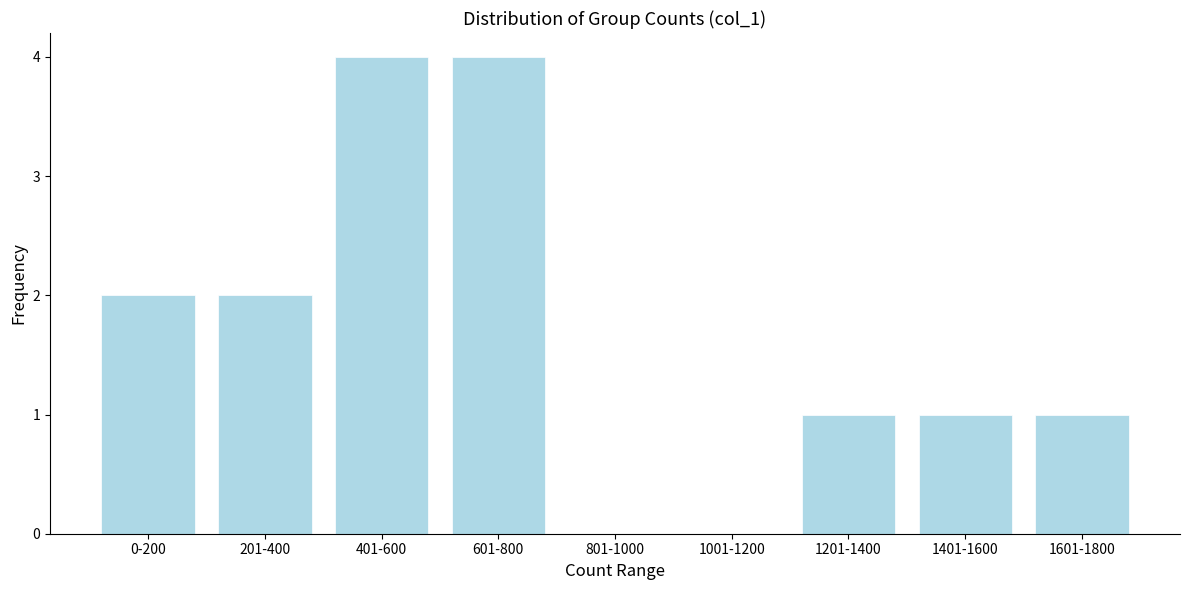

Reading right to left, transcribe all the data shown in this chart.

1601-1800=1	1401-1600=1	1201-1400=1	1001-1200=0	801-1000=0	601-800=4	401-600=4	201-400=2	0-200=2